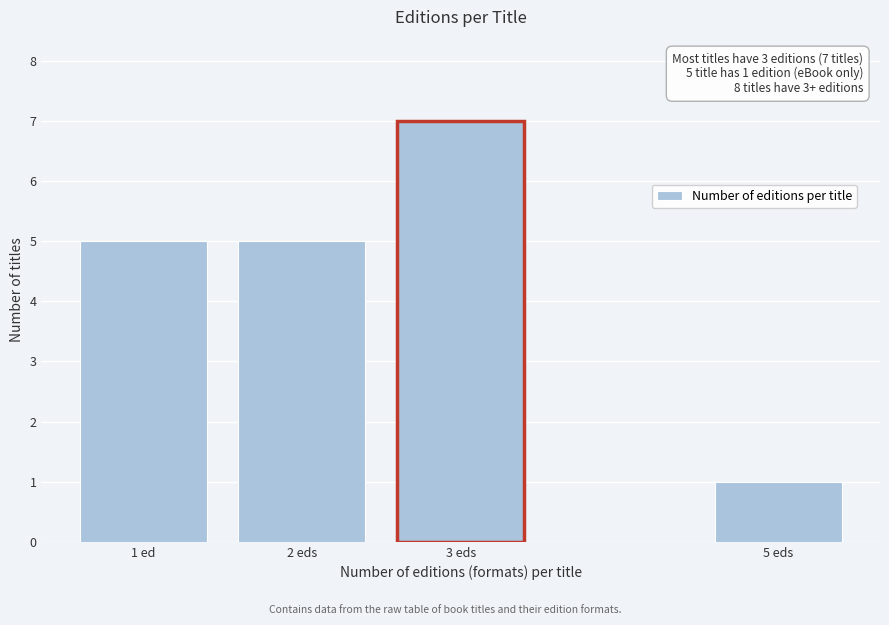

Reading right to left, what are all the values shown in this chart?

5 eds=1	3 eds=7	2 eds=5	1 ed=5